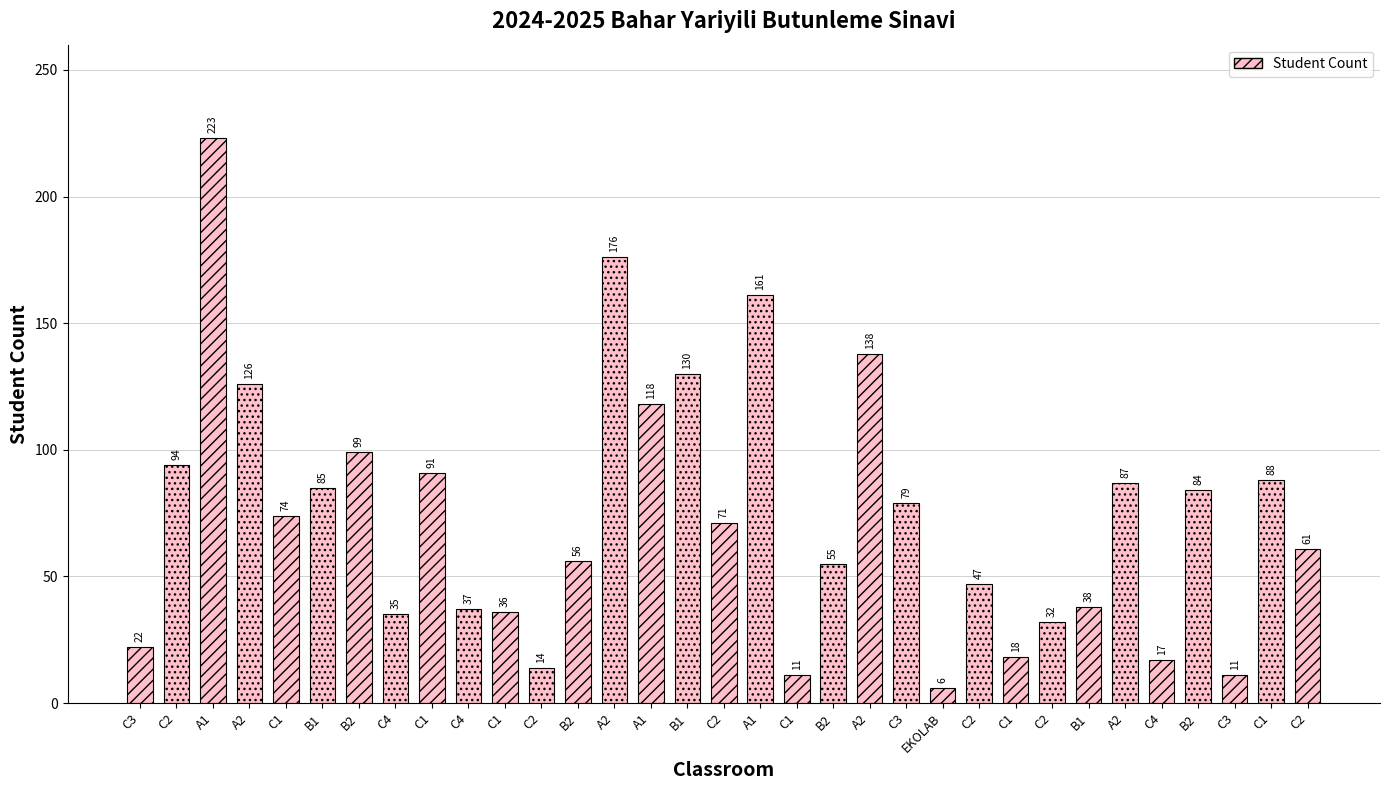

Count the number of categories in the chart.

33